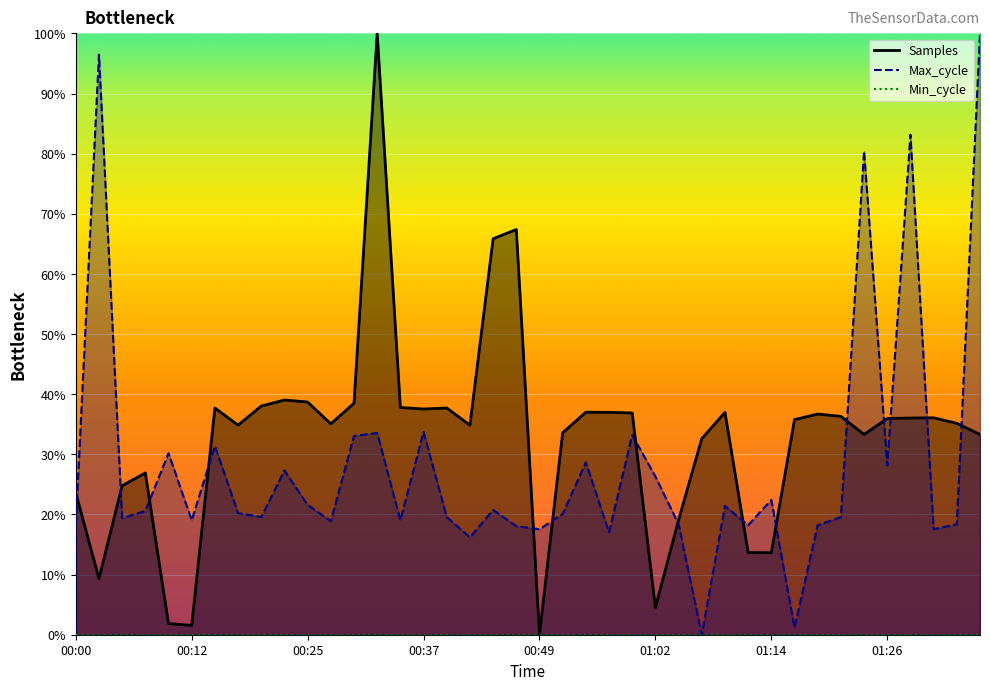

What is the label of the 34th point from the right?

00:15